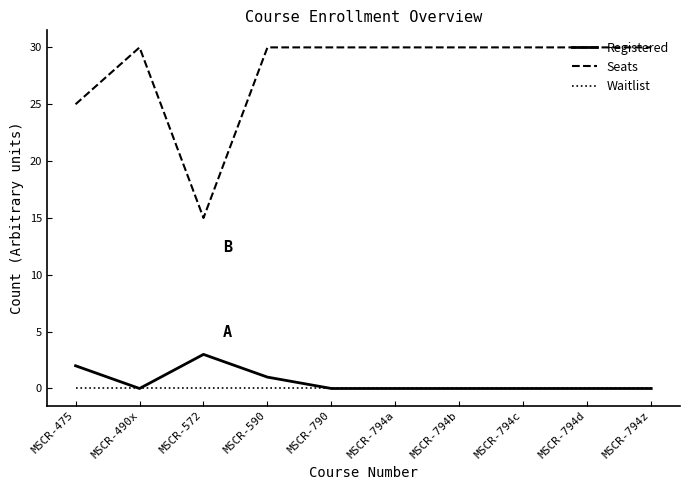

Reading right to left, extract all data points from this chart.

Registered: 0	0	0	0	0	0	1	3	0	2
Seats: 30	30	30	30	30	30	30	15	30	25
Waitlist: 0	0	0	0	0	0	0	0	0	0